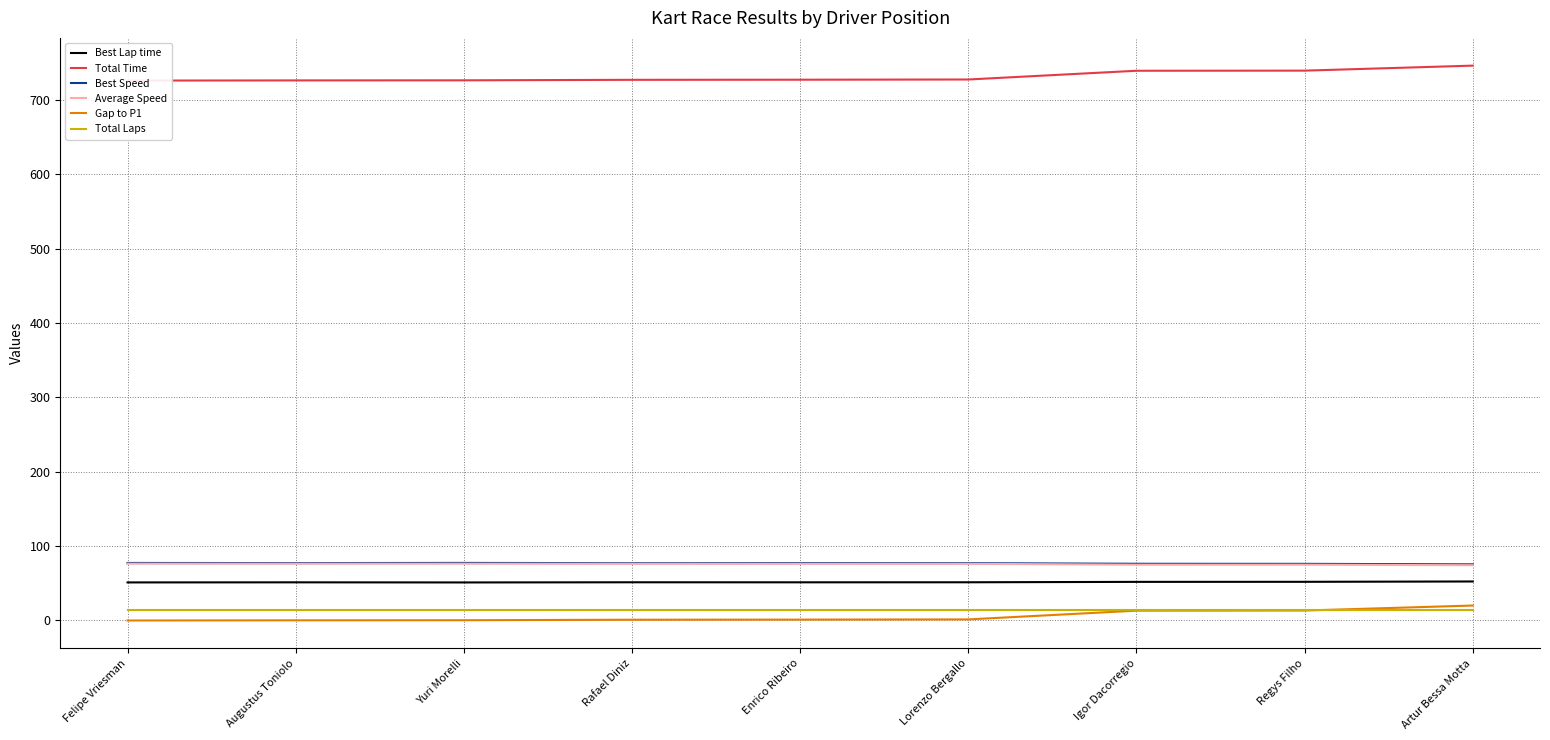

Which category has the lowest value across all series?

Felipe Vriesman